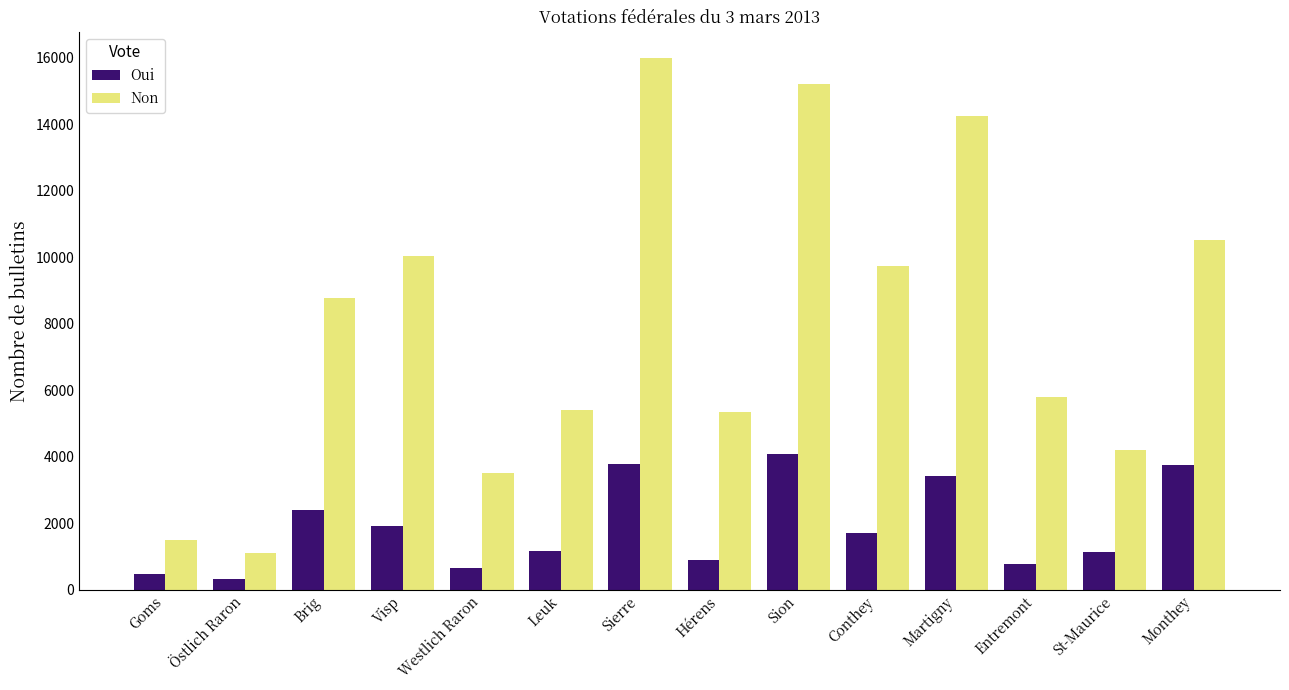

Where is Non nearest to the value 8545?

Brig